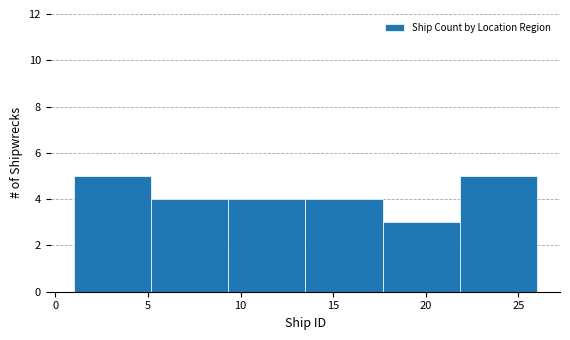

What is the height of the bar covering 9.5 to 13.5 on the x-axis? Neither the bar edges nor the heights are printed on the chart, so give them approximately, as read against the axes.

4